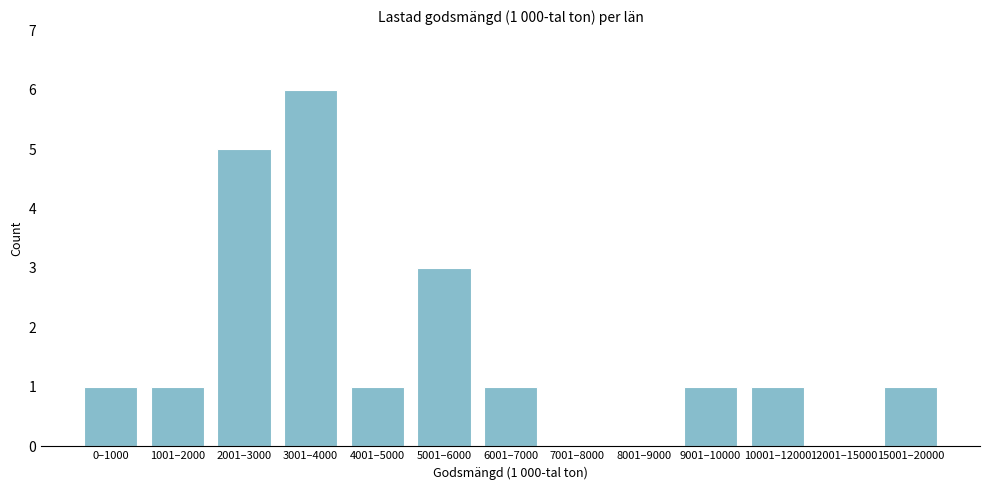

Reading left to right, transcribe all the data shown in this chart.

0–1000=1	1001–2000=1	2001–3000=5	3001–4000=6	4001–5000=1	5001–6000=3	6001–7000=1	7001–8000=0	8001–9000=0	9001–10000=1	10001–12000=1	12001–15000=0	15001–20000=1